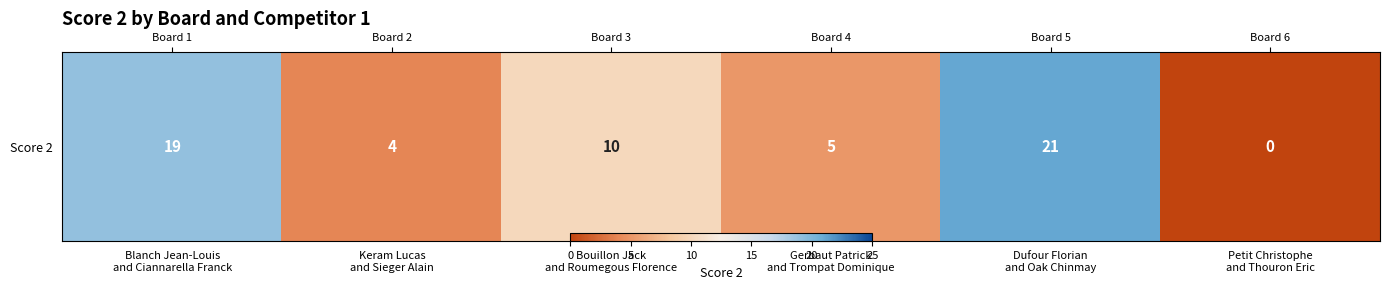

Reading left to right, transcribe all the data shown in this chart.

Blanch Jean-Louis
and Ciannarella Franck=19	Keram Lucas
and Sieger Alain=4	Bouillon Jack
and Roumegous Florence=10	Gerbaut Patrick
and Trompat Dominique=5	Dufour Florian
and Oak Chinmay=21	Petit Christophe
and Thouron Eric=0